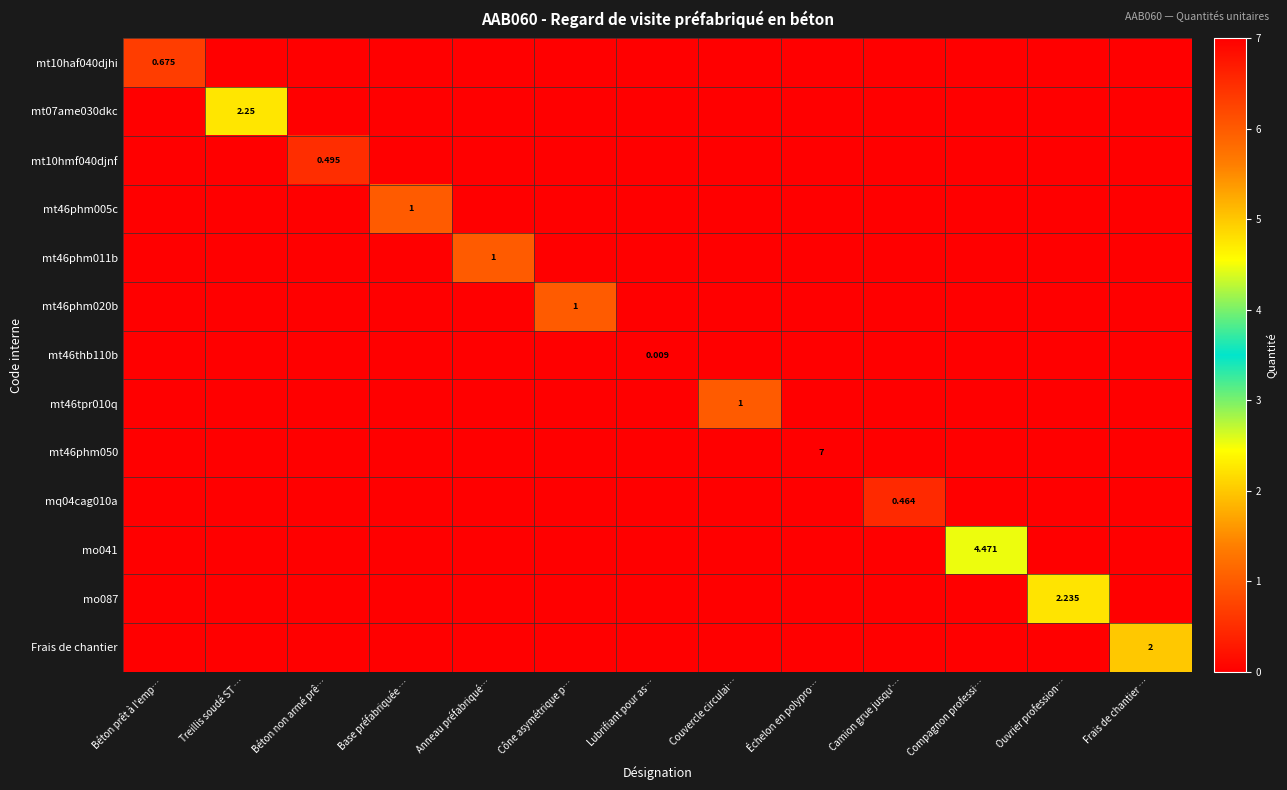

Count the mt10haf040djhi values in the range 0 to 1.

13